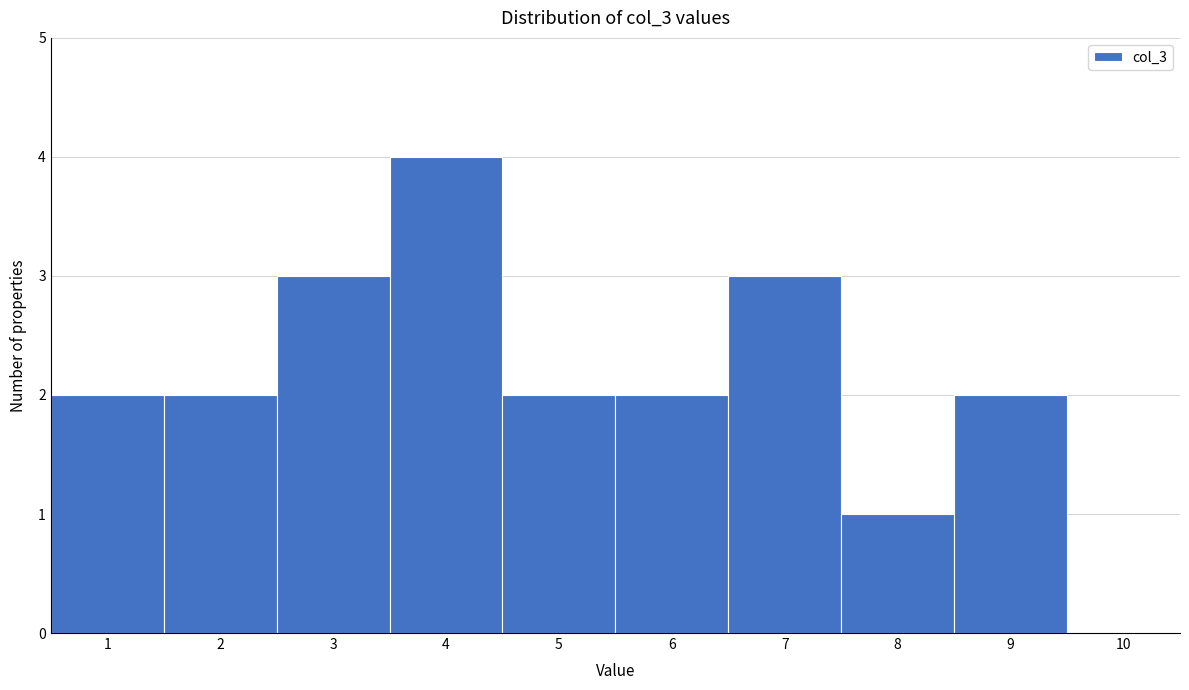

What is the height of the bar covering 6.5 to 7.5 on the x-axis? The values are not printed on the chart, so give them approximately, as read against the axis.

3